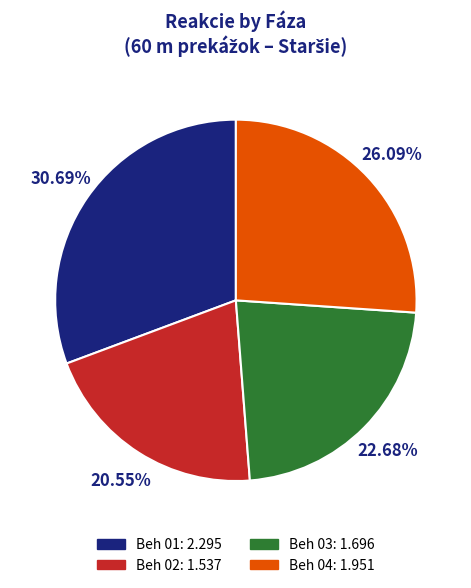

To the nearest percent, what is the difference between the largest and smallest slice percentages?

10%